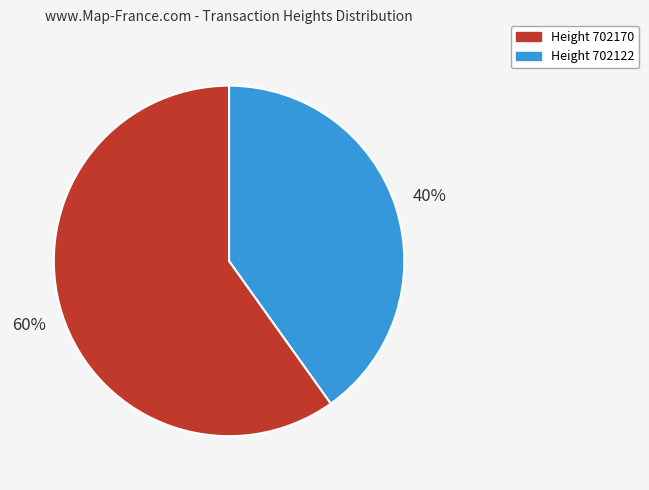

How many slices are in this pie chart?

2